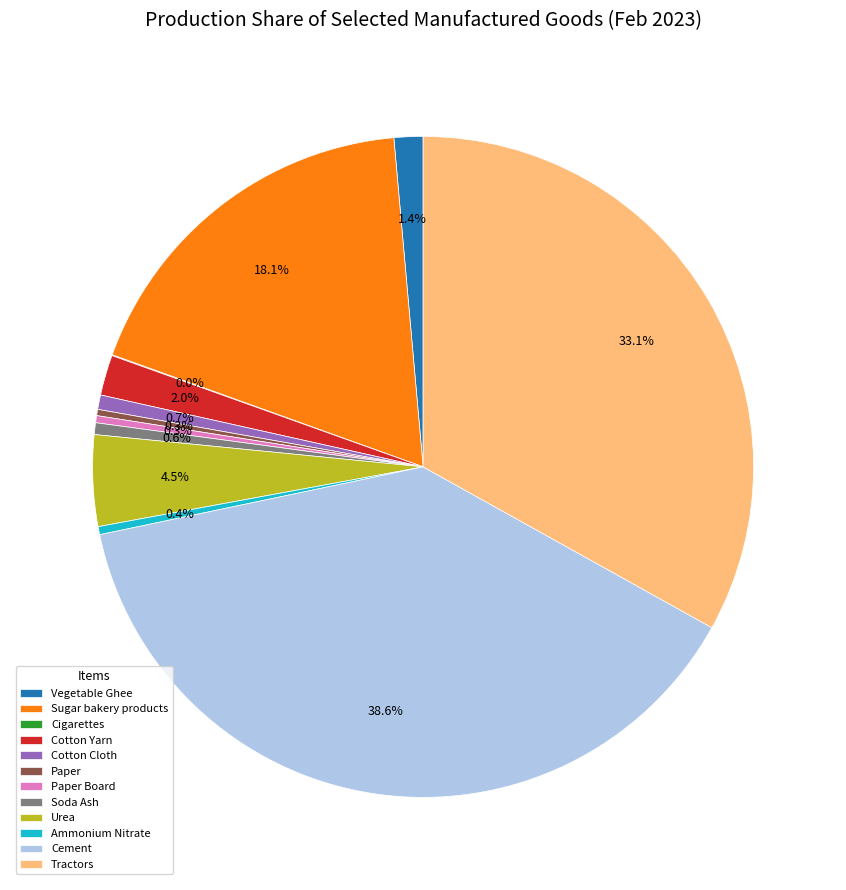

What is the largest slice in the pie chart?

Cement